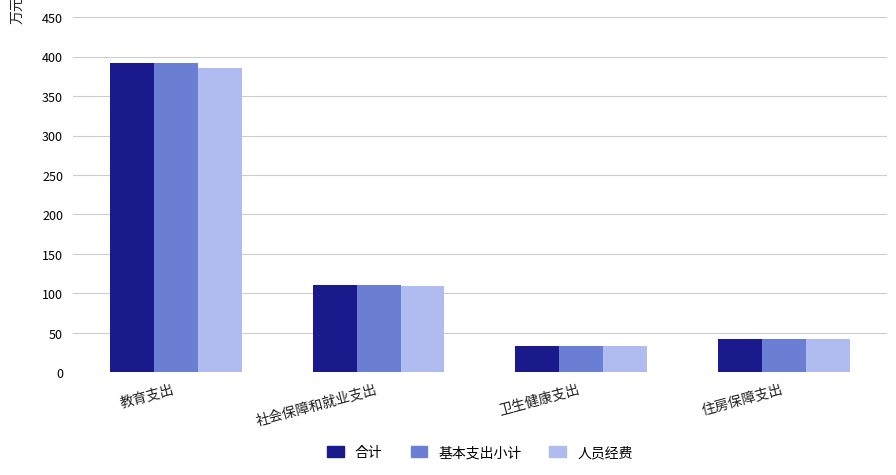

The value of 合计 at 卫生健康支出 is 33.8. True or false?

True